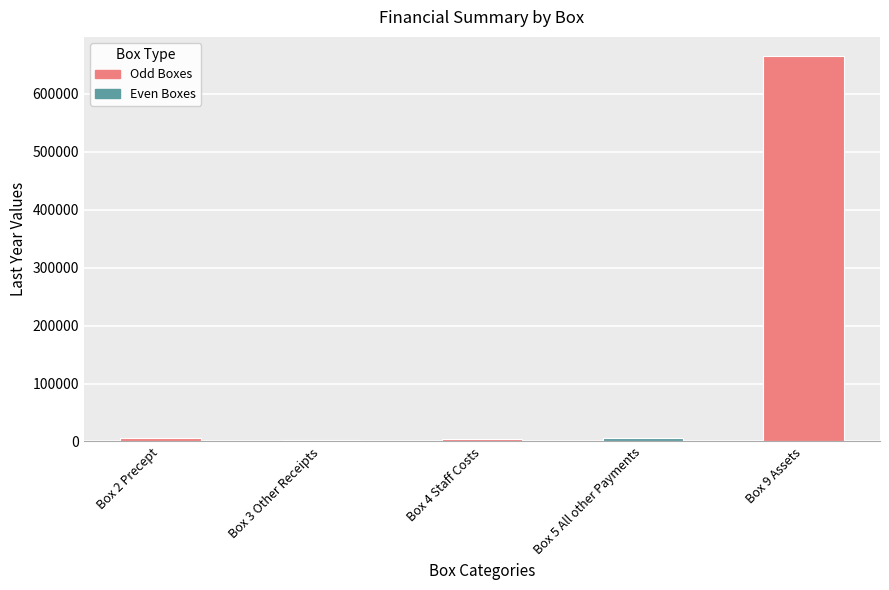

What is the smallest value displayed?

3026